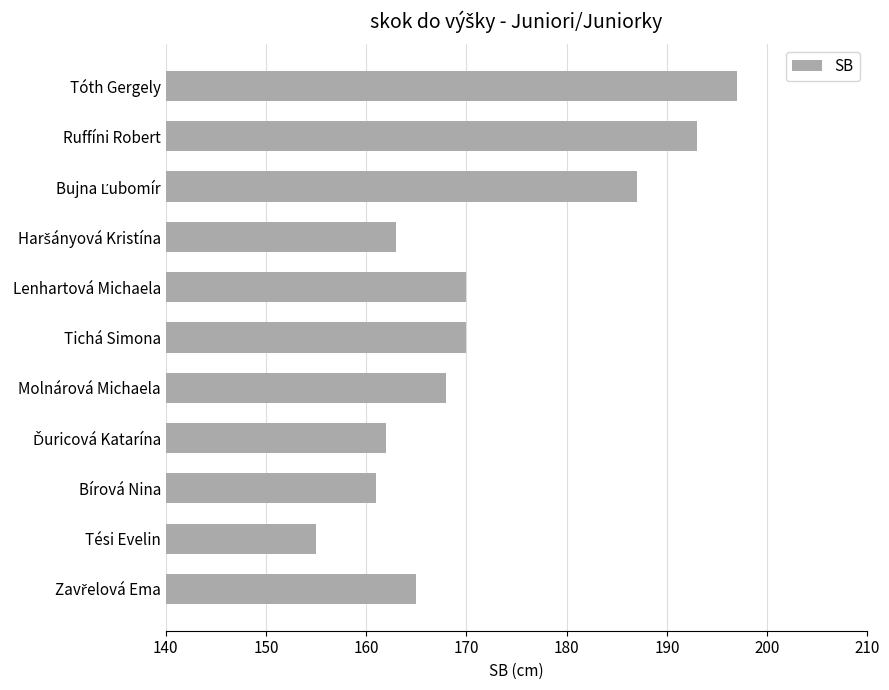

How many values are below 168?

5